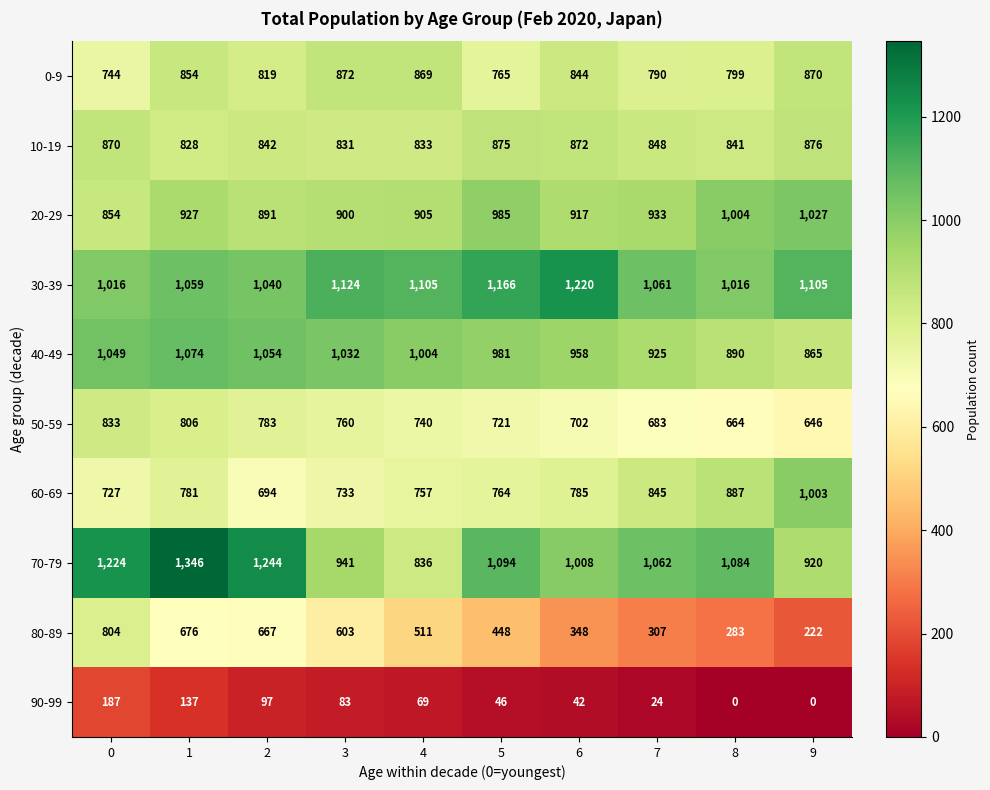

Which series changed the most between 0 and 9?

80-89